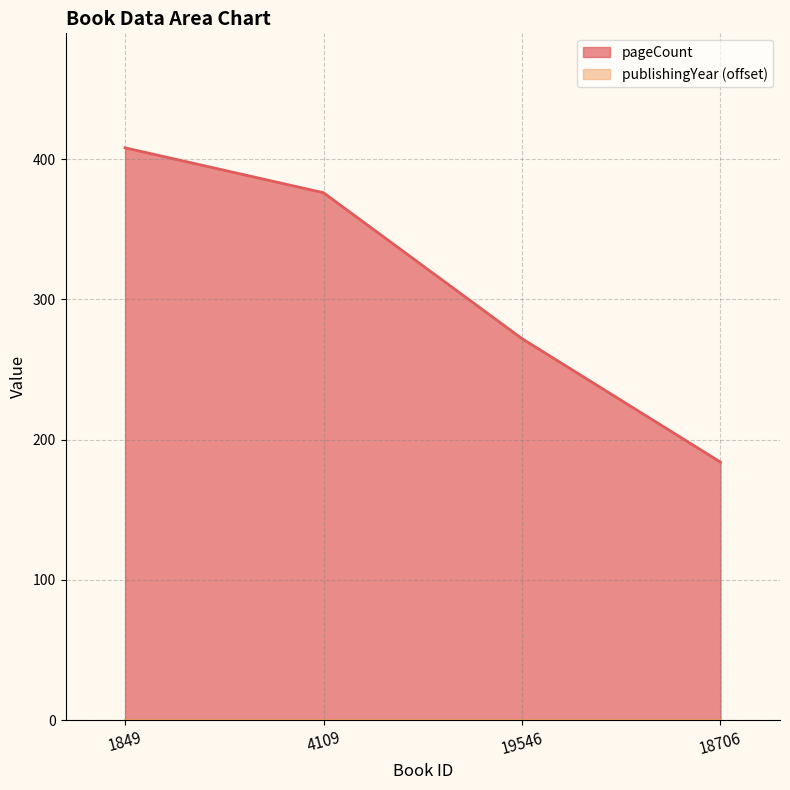

What is the sum of all values?

1240